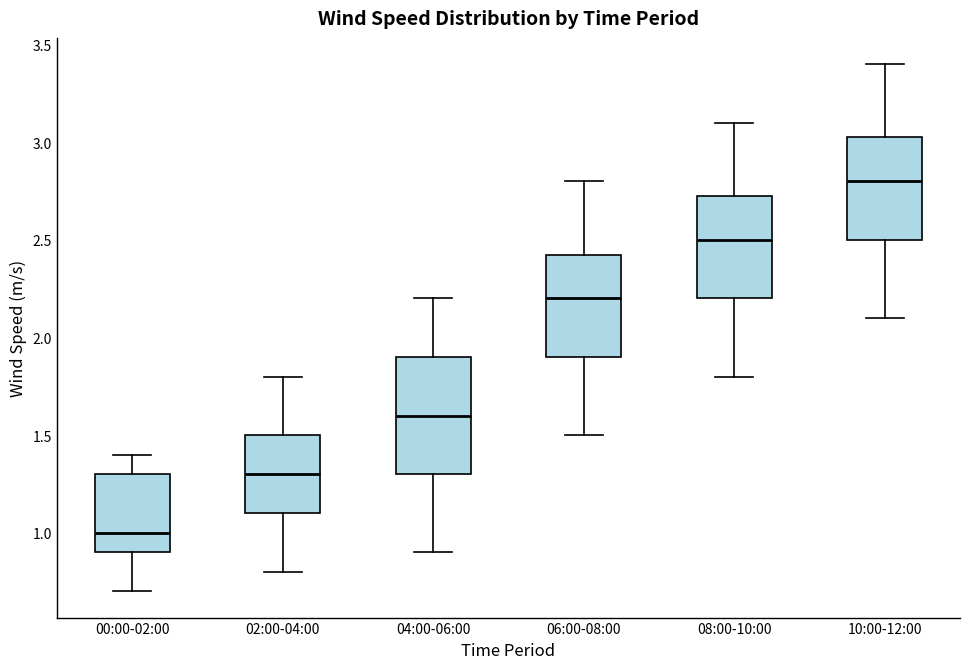

Reading left to right, transcribe this box plot: for each box, give where its median line is, the range the box spans, and where its two whiskers end, as read against the y-axis. The values are not printed on the chart, so give them approximately, as read against the axis.

00:00-02:00: median 1.00, box 0.90 to 1.30, whiskers 0.70 to 1.40
02:00-04:00: median 1.30, box 1.10 to 1.50, whiskers 0.80 to 1.80
04:00-06:00: median 1.60, box 1.30 to 1.90, whiskers 0.90 to 2.20
06:00-08:00: median 2.20, box 1.90 to 2.45, whiskers 1.50 to 2.80
08:00-10:00: median 2.50, box 2.20 to 2.75, whiskers 1.80 to 3.10
10:00-12:00: median 2.80, box 2.50 to 3.05, whiskers 2.10 to 3.40